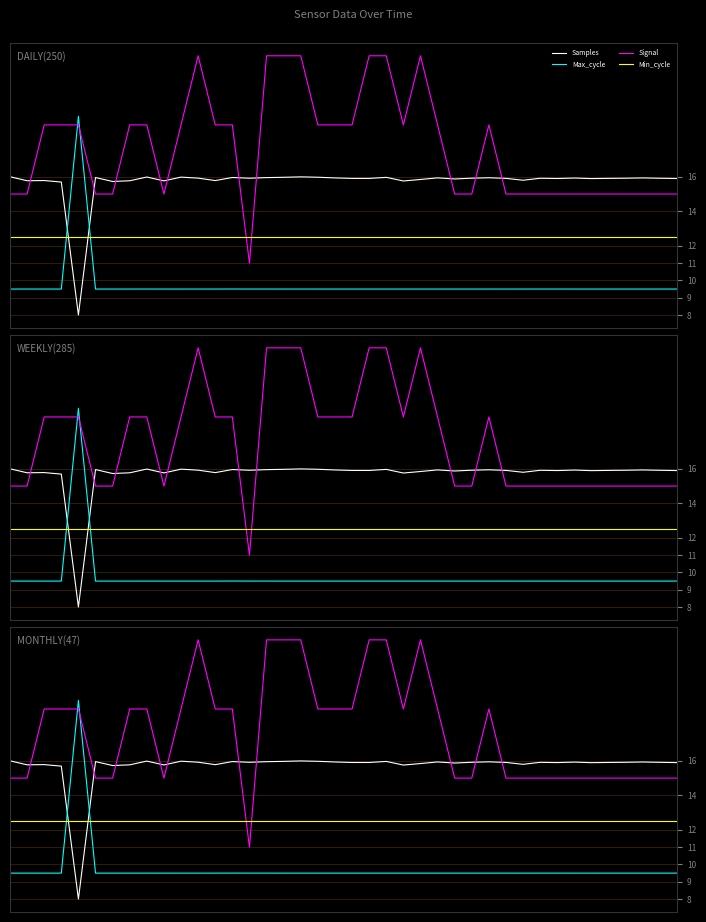

What is the difference between the maximum and minimum values in the Signal series?

12.0